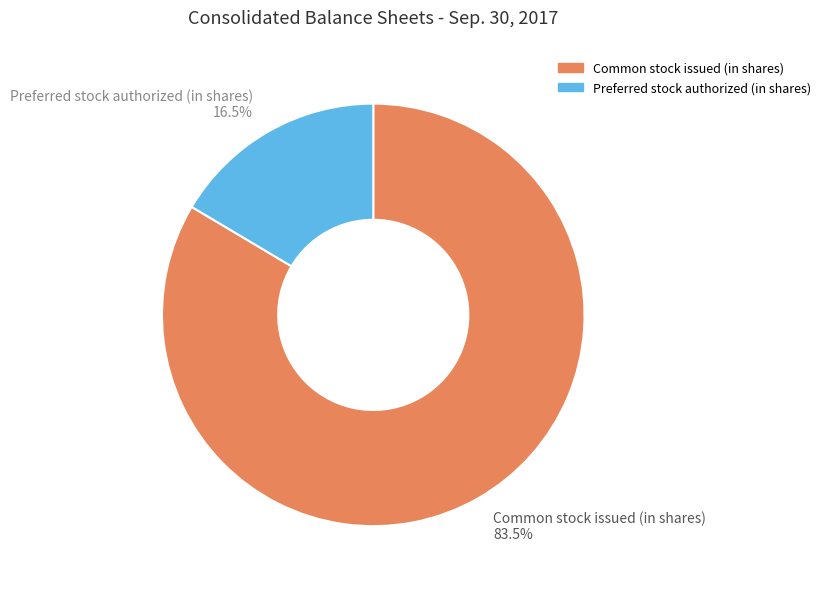

Count the number of slices in the pie.

2